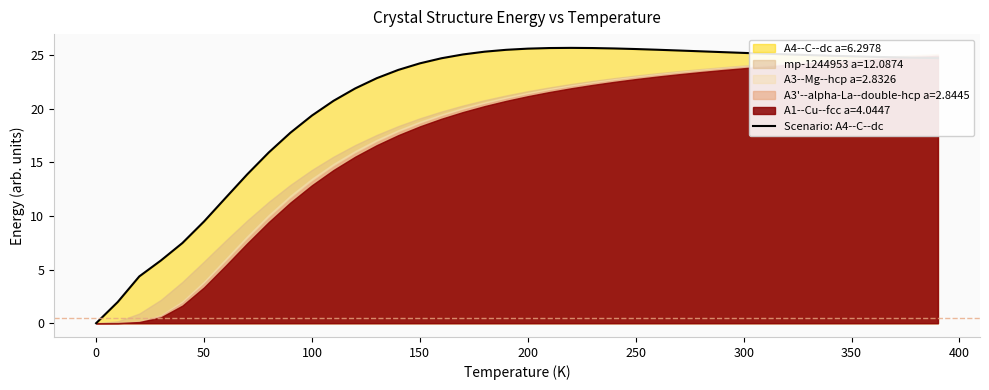

What is the highest value of the Scenario: A4--C--dc series?

25.6